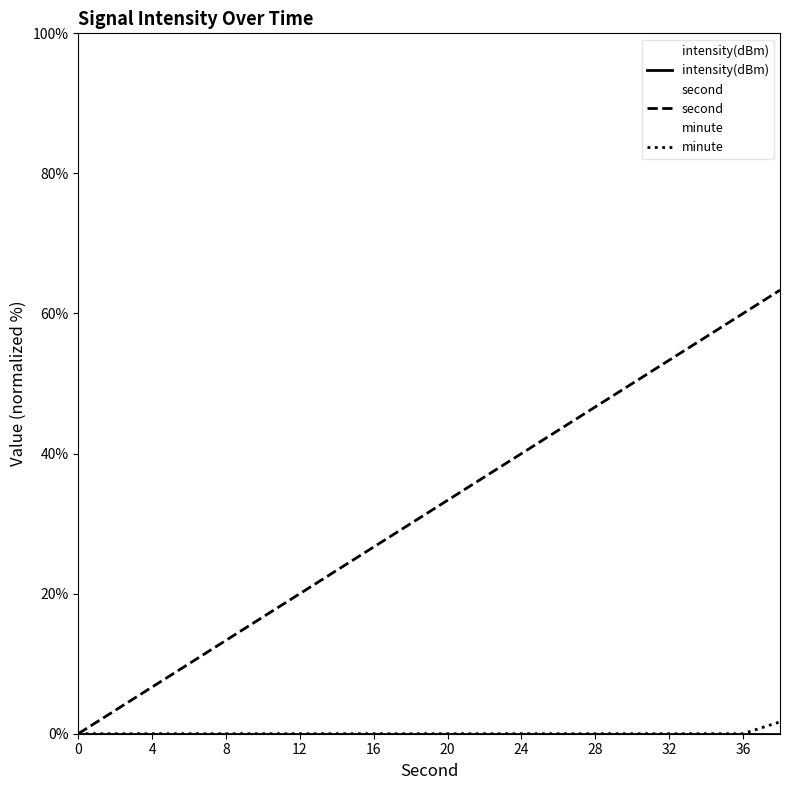

What is the spread (max minus min) of values at 16?

26.7